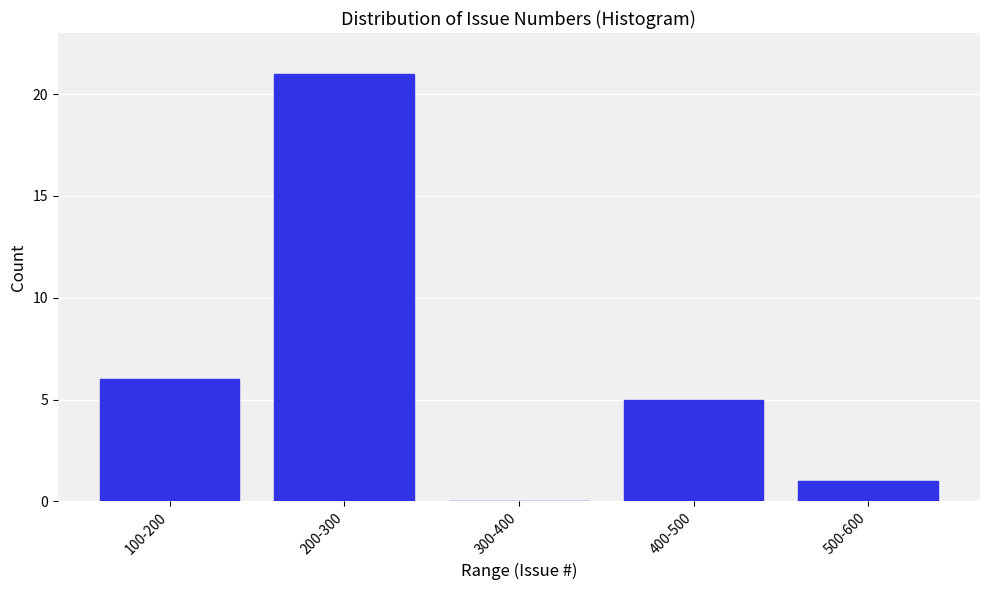

Reading left to right, transcribe all the data shown in this chart.

100-200=6	200-300=21	300-400=0	400-500=5	500-600=1